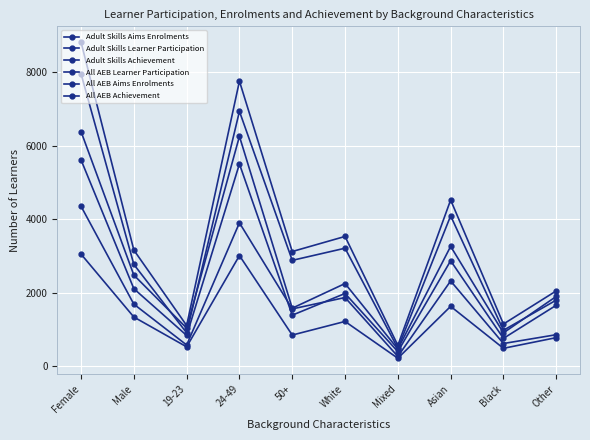

Where is the first local minimum for Adult Skills Learner Participation?

19-23